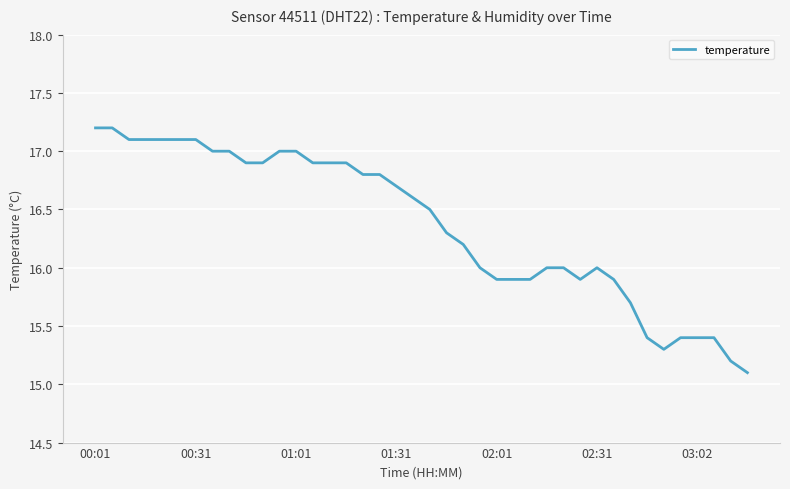

What is the maximum value shown in the chart?

17.2